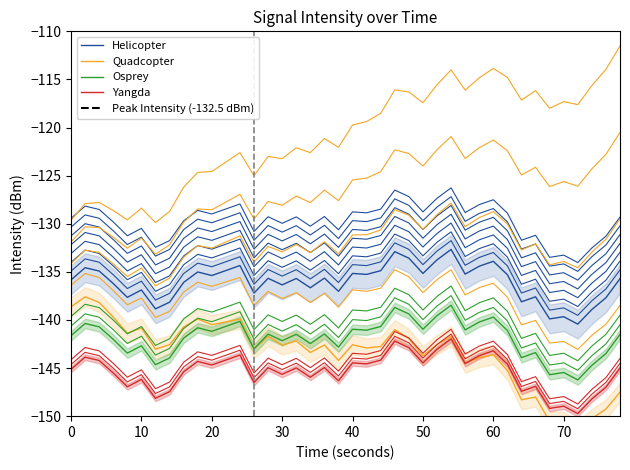

What are all the series names shown in the legend?

Helicopter, Quadcopter, Osprey, Yangda